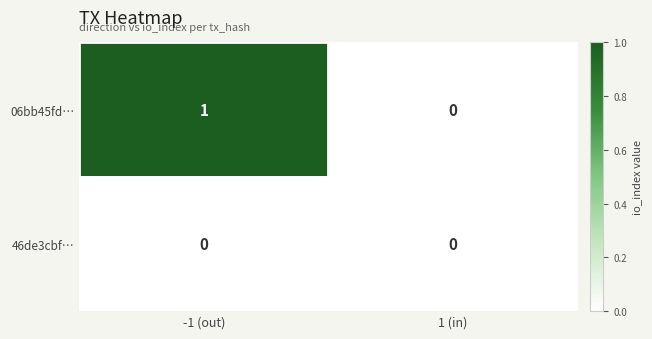

List the series in order of their peak value, highest first.

06bb45fd…, 46de3cbf…